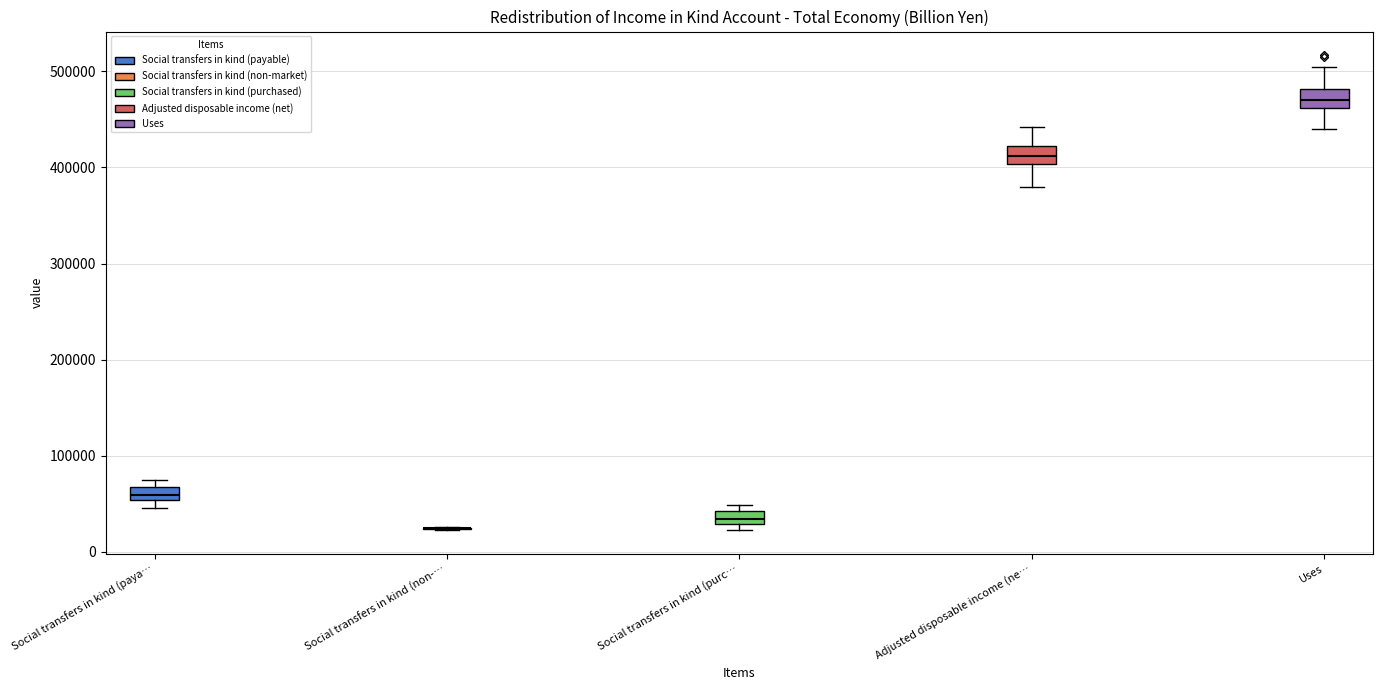

Where does the median line of the box for Uses sit on the y-axis? The values are not printed on the chart, so give them approximately, as read against the axis.

470000